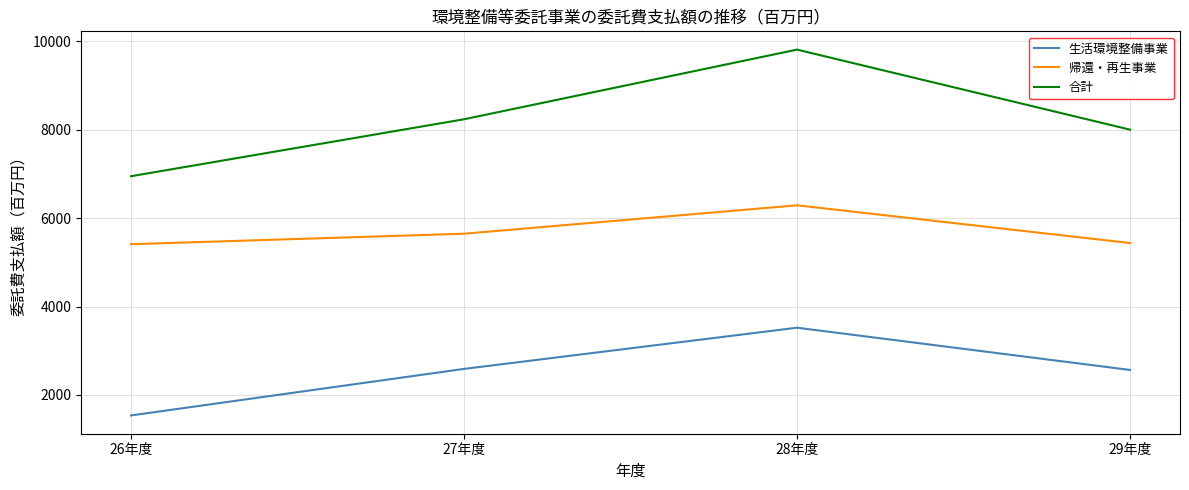

What is the spread (max minus min) of values at 29年度?

5438